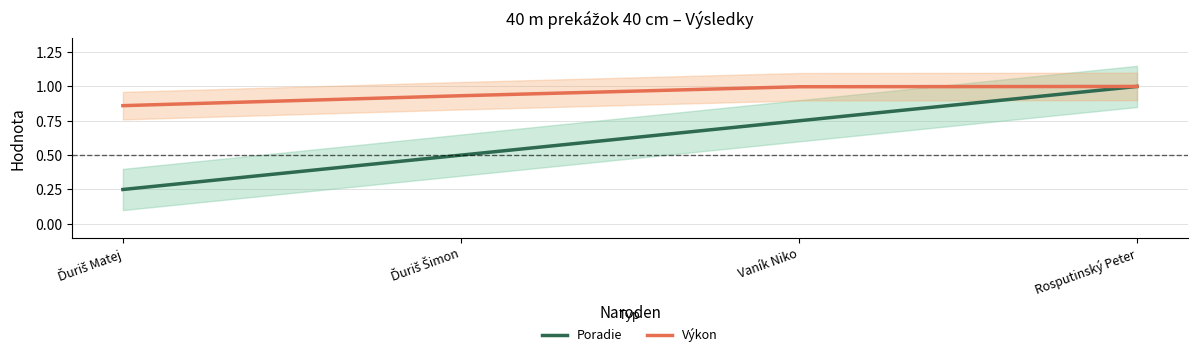

True or false: Výkon and Poradie intersect in this chart.

False